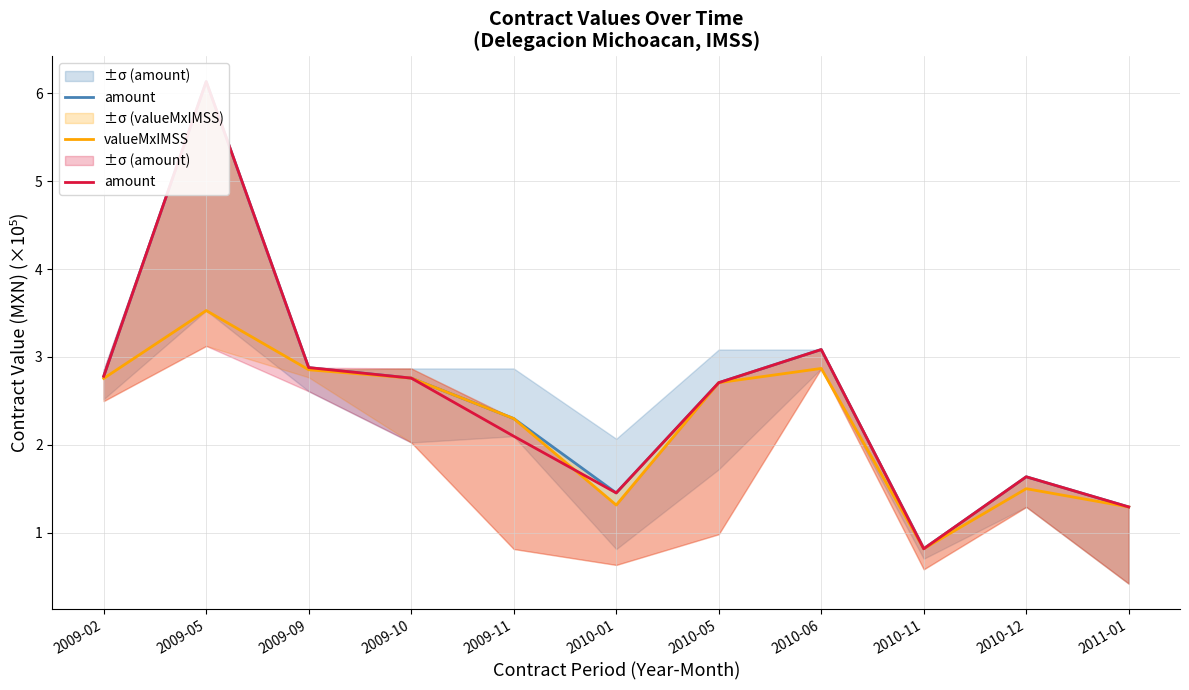

How many values in the amount series are below 2?

4